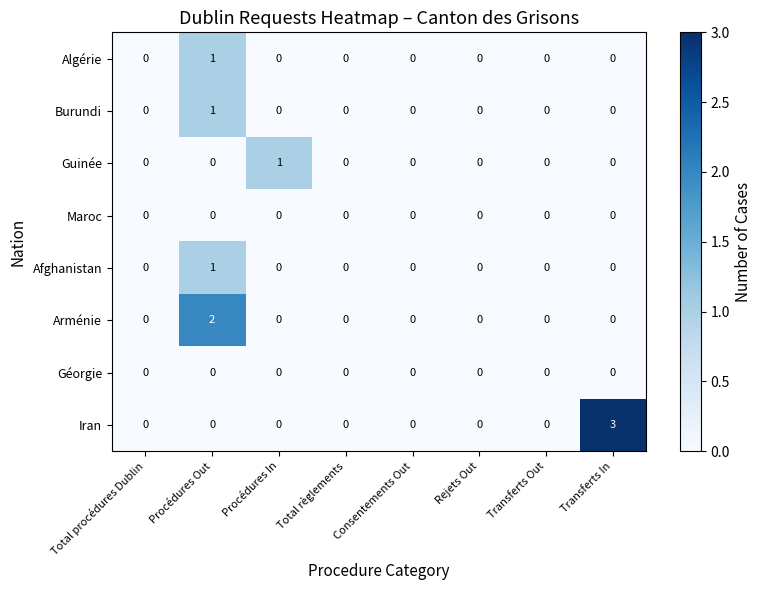

Which series has the largest total across all categories?

Iran